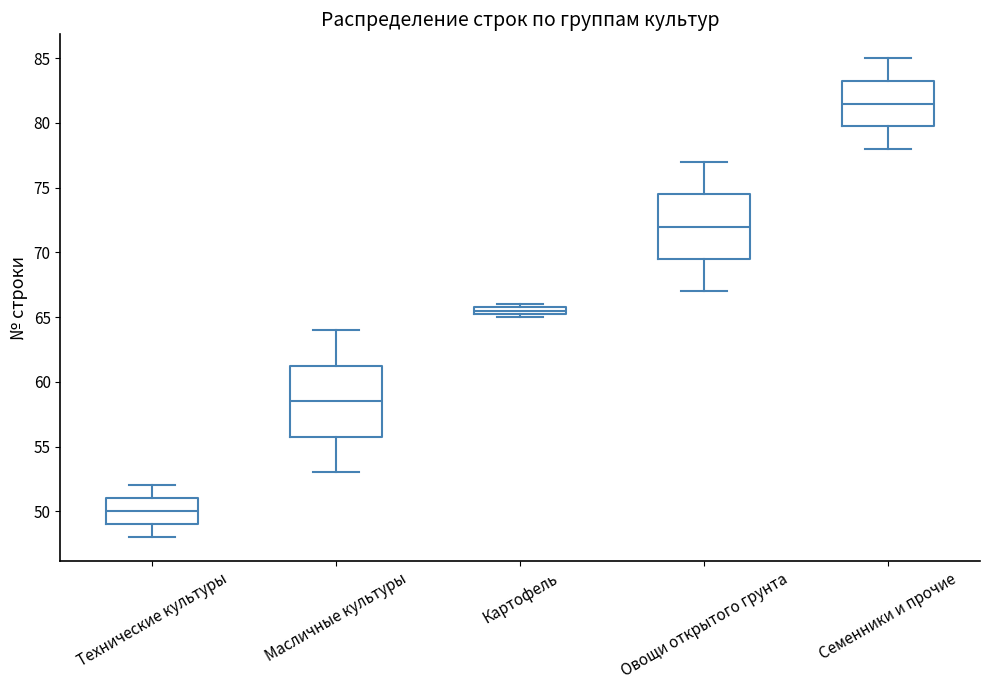

Comparing the boxes themselves (not the whiskers), which one is the tallest?

Масличные культуры